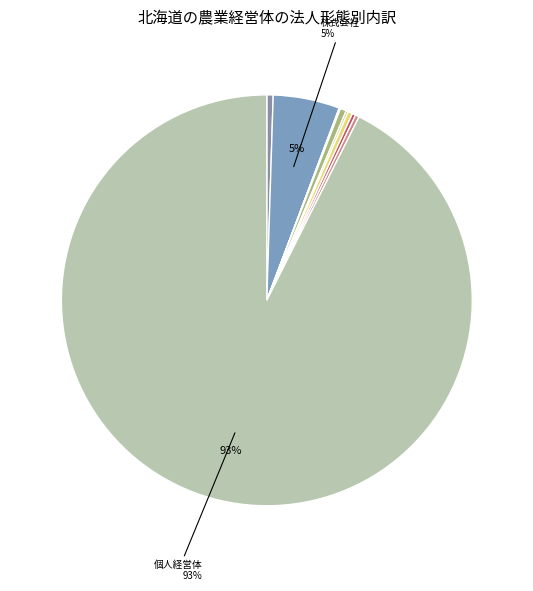

What is the largest slice in the pie chart?

法人化していない_個人経営体